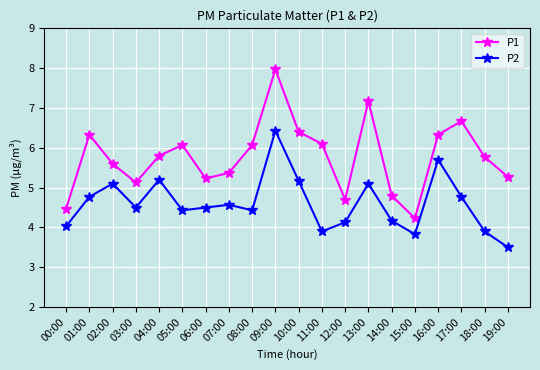

What are all the series names shown in the legend?

P1, P2